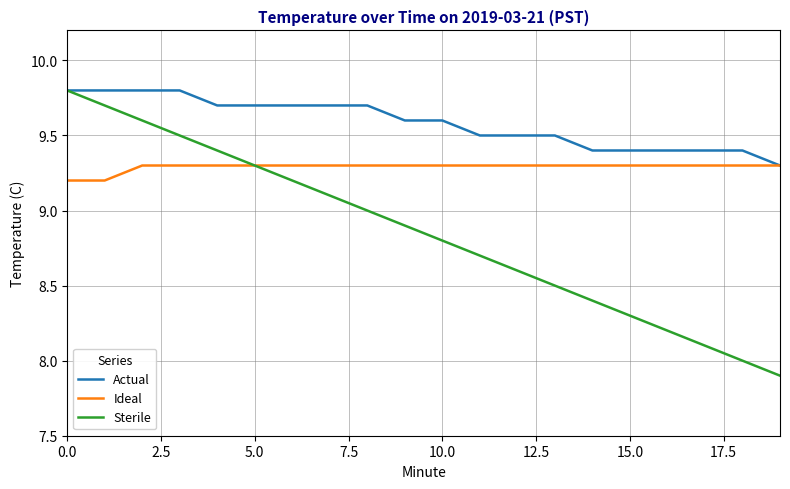

Which series has the largest range (max minus min)?

Sterile